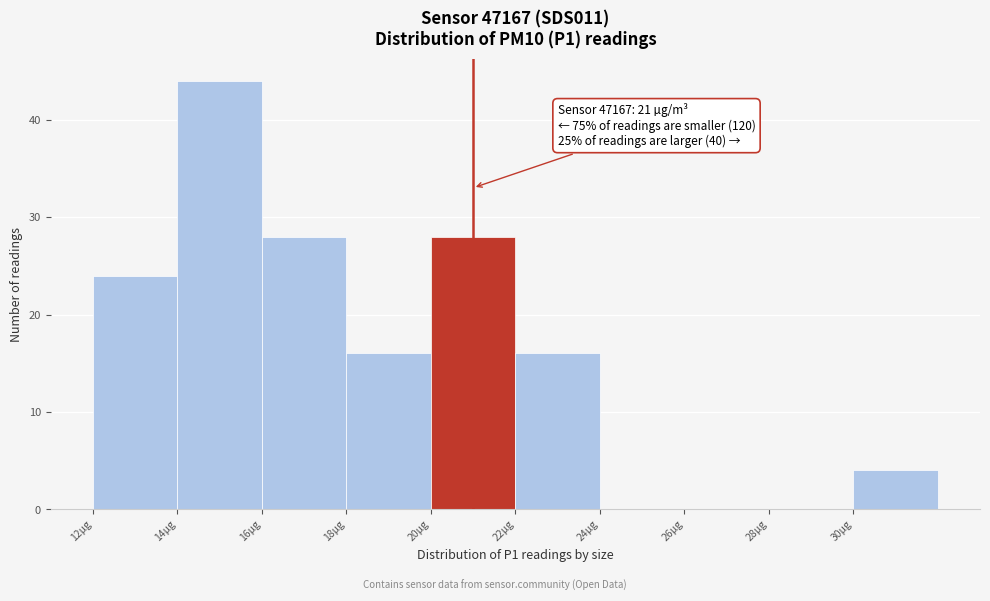

Over which range of the x-axis is the bar tallest?

14 to 16